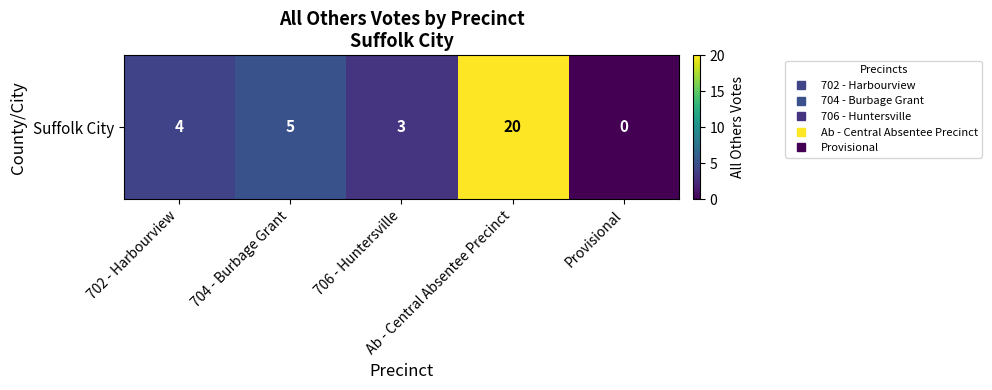

What is the difference between the maximum and minimum values?

20